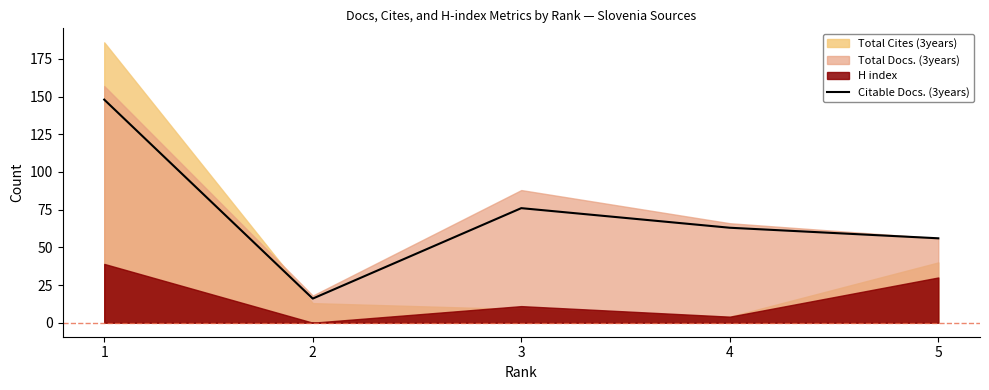

How many points are higher than both their immediate neighbors (excluding endpoints)?

1